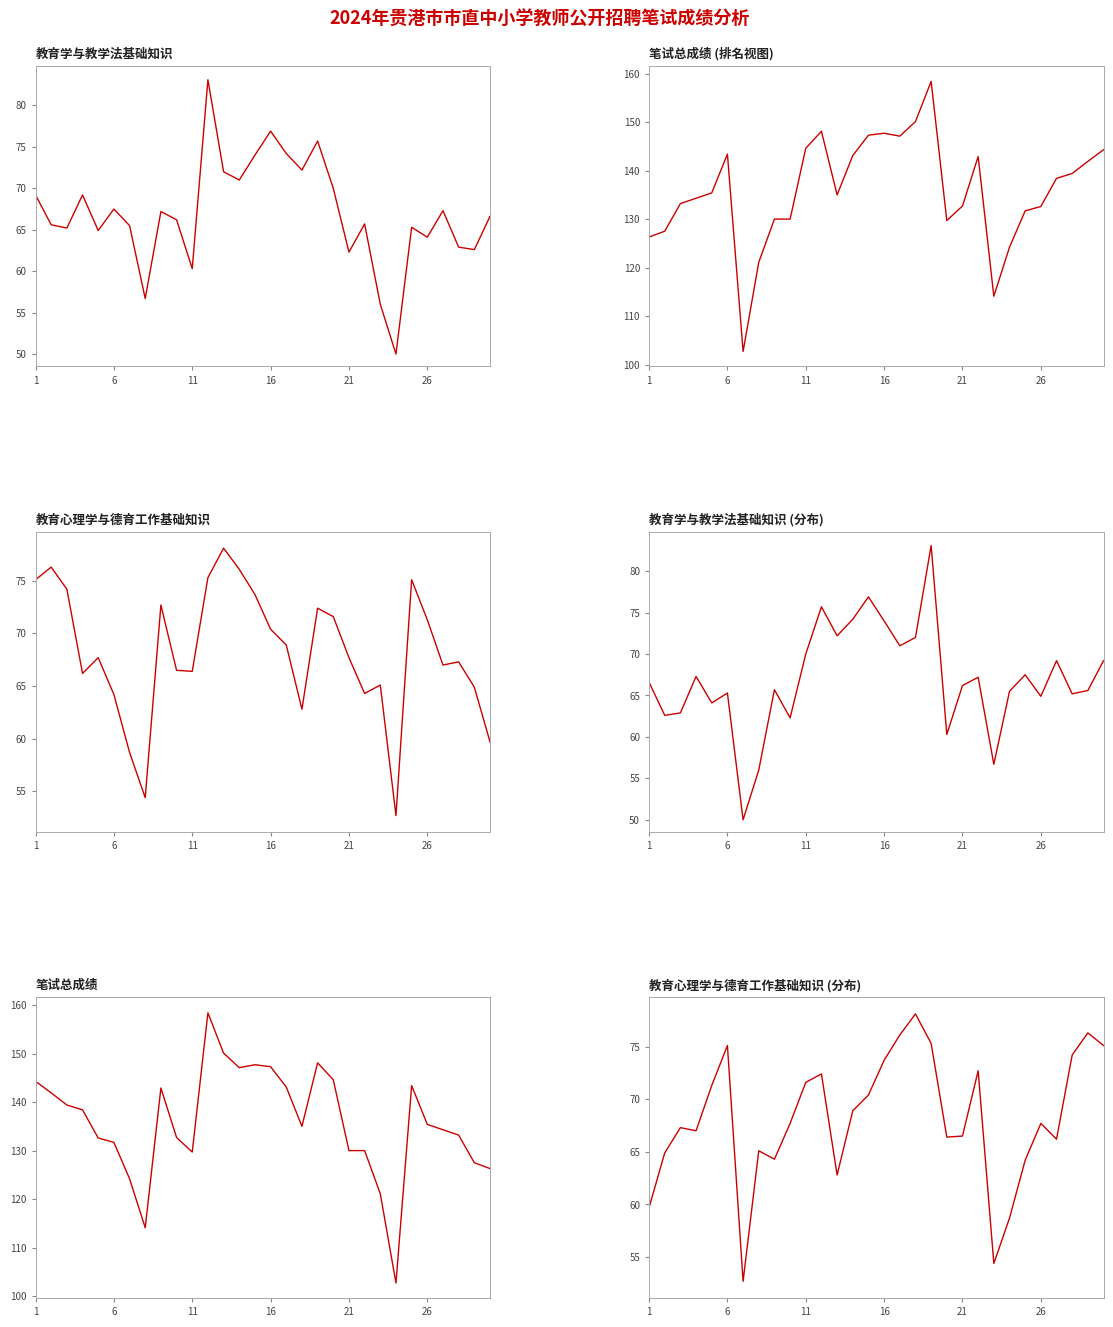

Does the chart have visible grid lines?

No